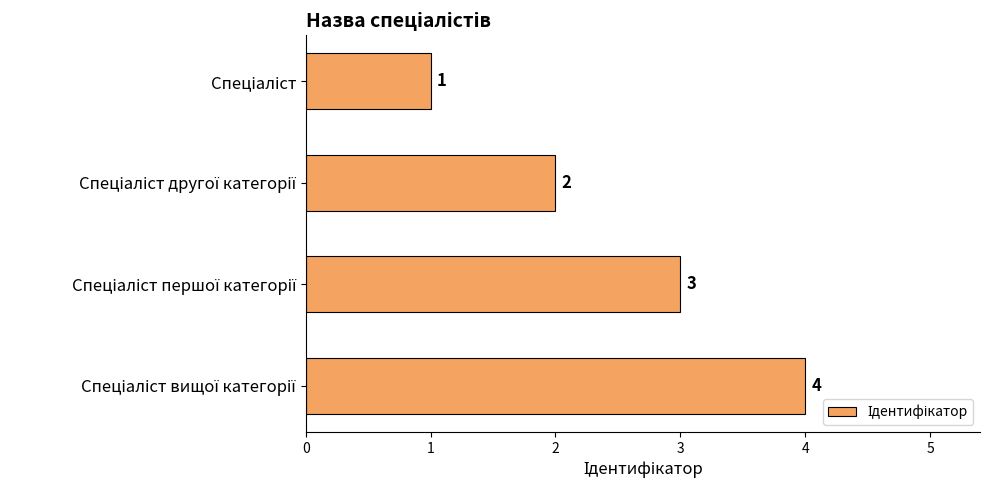

What is the difference between the maximum and minimum values?

3